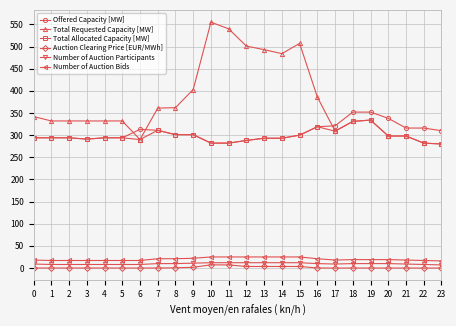

What is the total value across all series at 21?

939.0